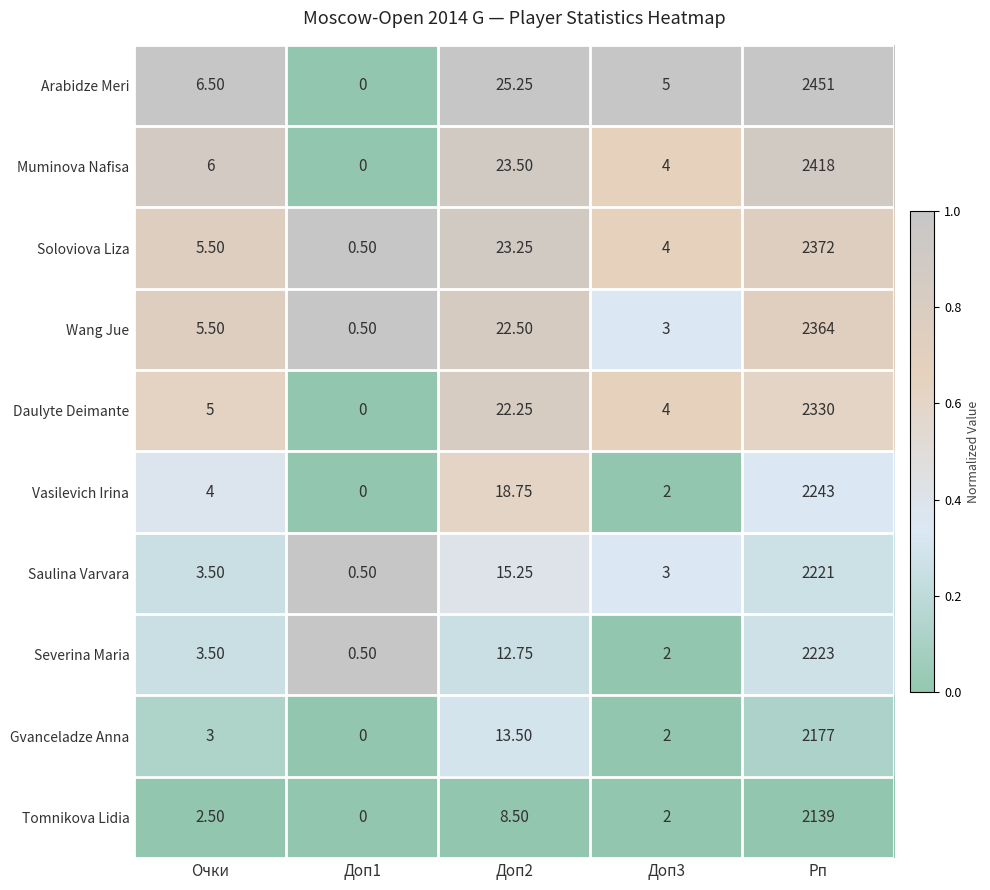

At how many categories does at least one series exceed 0?

5